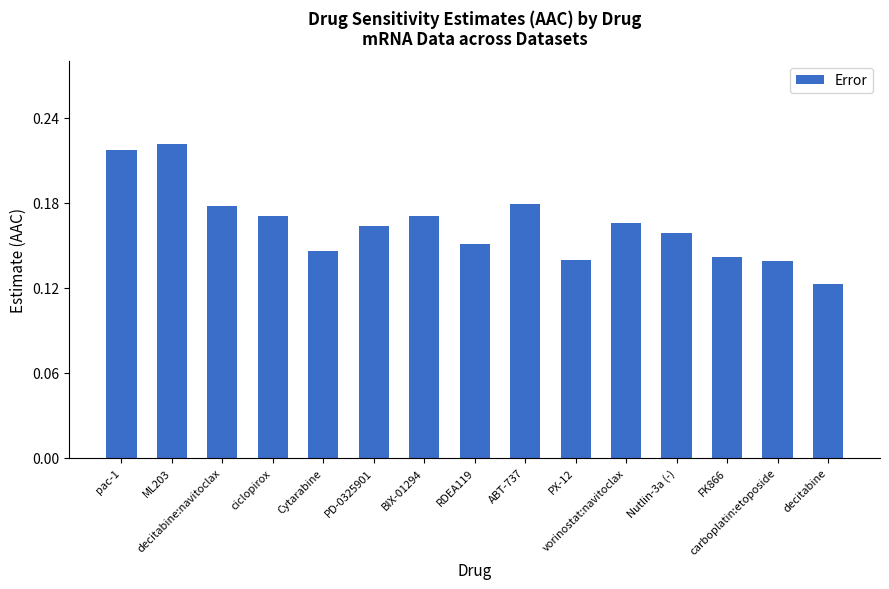

How many values are between 0 and 1?

15